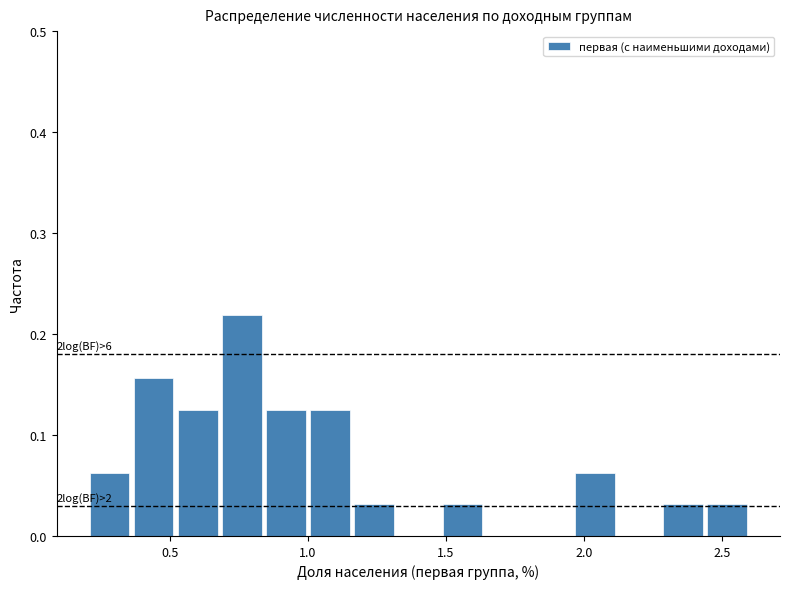

Around what value on the x-axis is the tallest bar? Give the approximate position of its centre, as read against the axis.

0.75